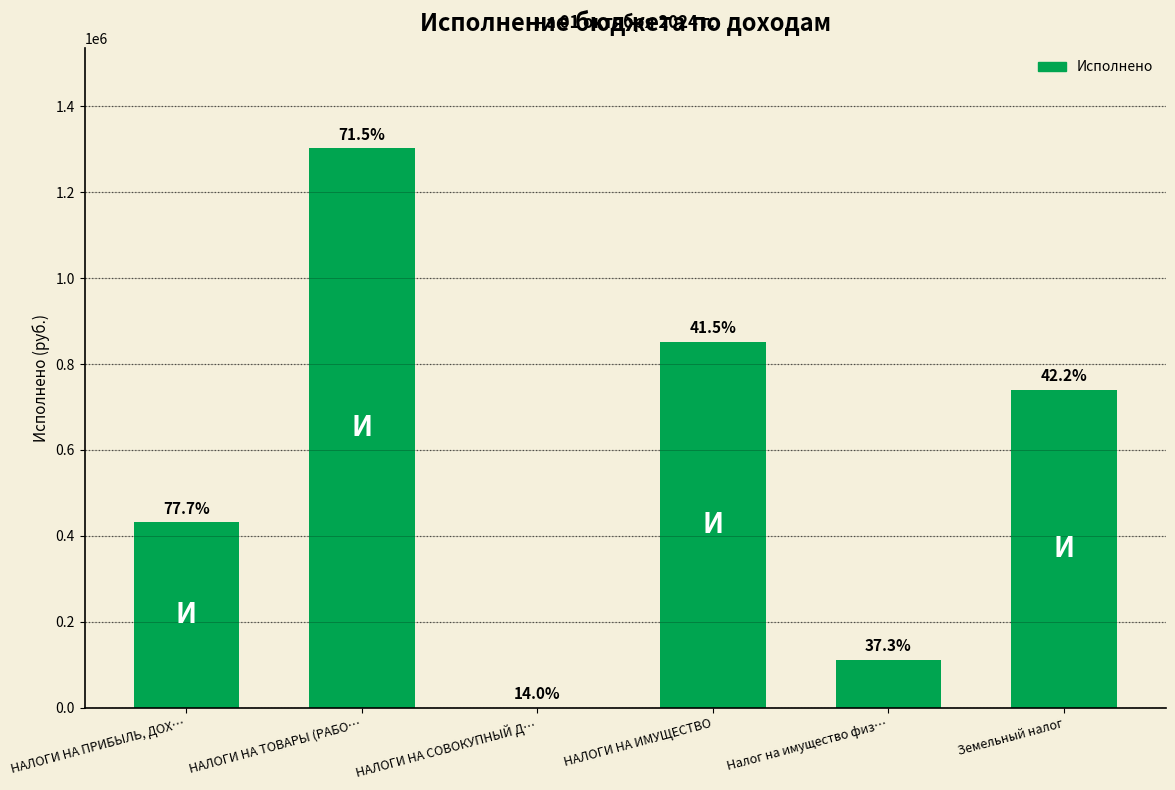

What is the average value?

572994.6